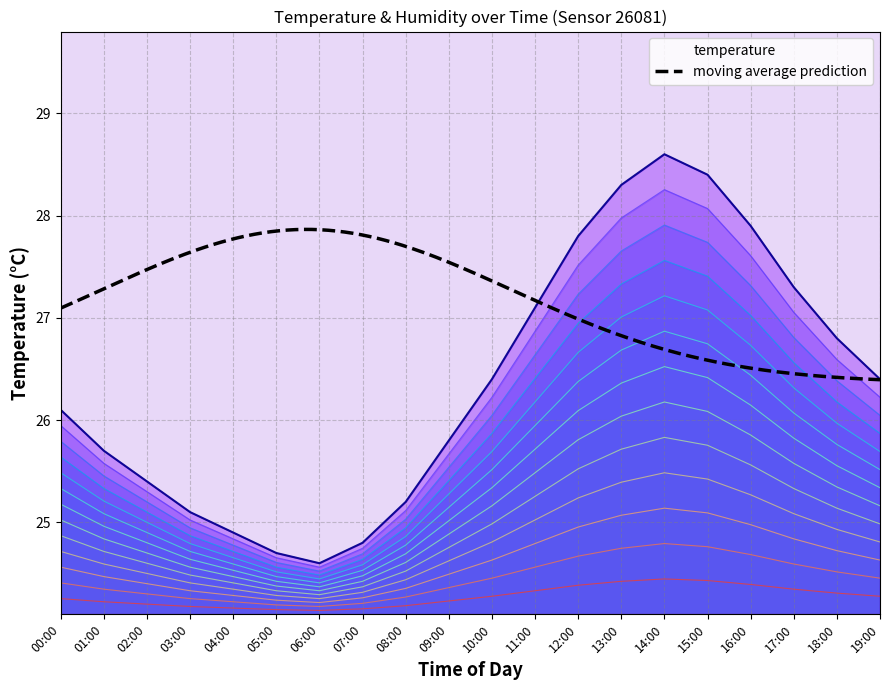

What is the ratio of the value at 18:00 to the value at 19:00?

1.0